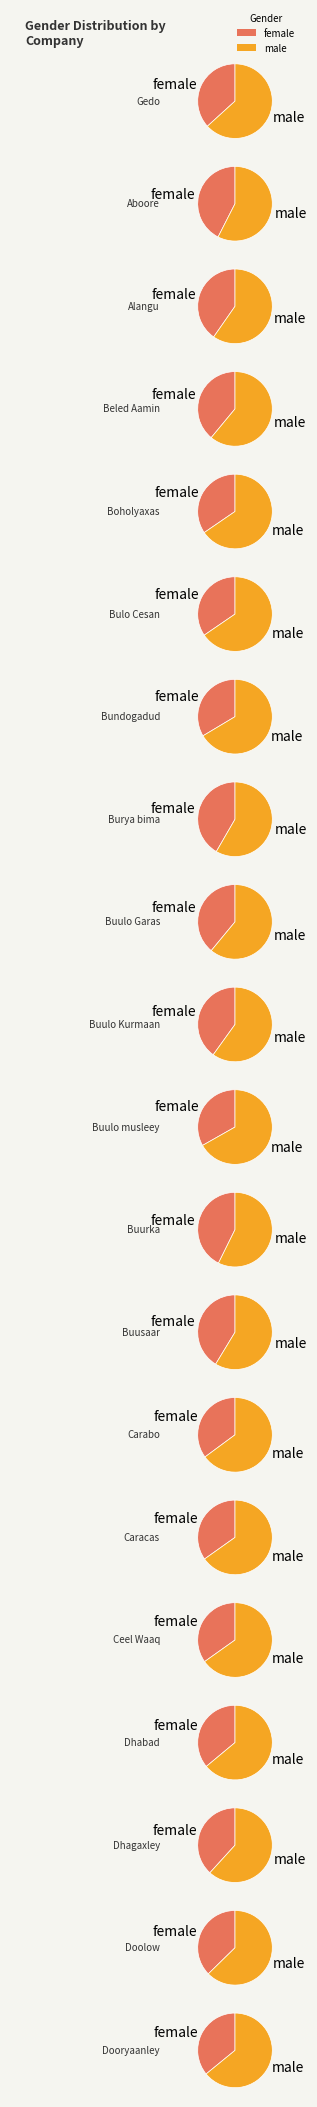

How much of the chart is everything except Buulo musleey?

99.1%